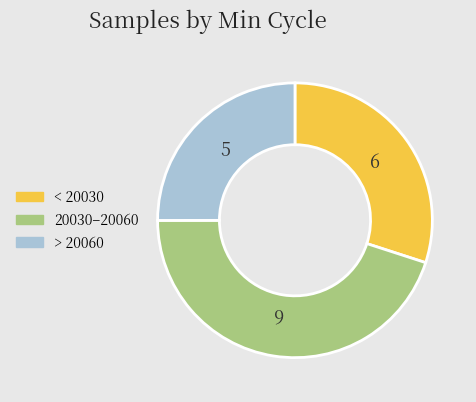

How many segments does this pie chart have?

3